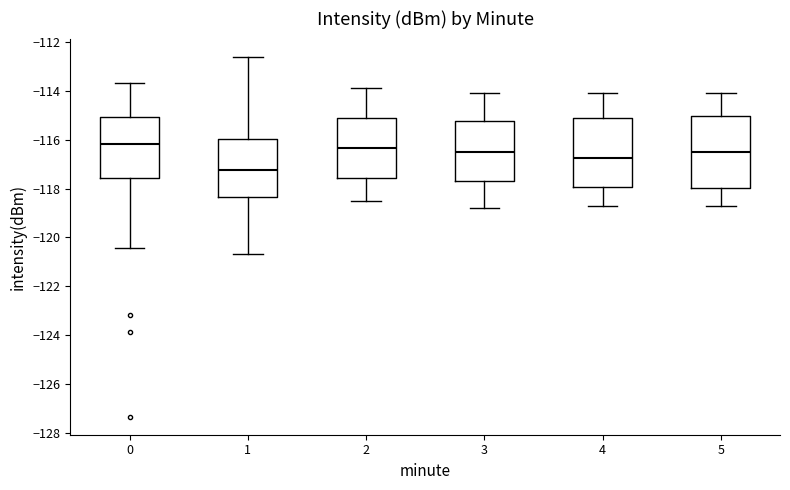

Reading left to right, read every box against the y-axis: the position of its median line, the range the box covers, and the ends of its whiskers. The values are not printed on the chart, so give them approximately, as read against the axis.

0: median -116.2, box -117.6 to -115.0, whiskers -120.4 to -113.6
1: median -117.2, box -118.4 to -116.0, whiskers -120.6 to -112.6
2: median -116.4, box -117.6 to -115.2, whiskers -118.4 to -113.8
3: median -116.4, box -117.6 to -115.2, whiskers -118.8 to -114.0
4: median -116.8, box -118.0 to -115.2, whiskers -118.6 to -114.0
5: median -116.4, box -118.0 to -115.0, whiskers -118.6 to -114.0